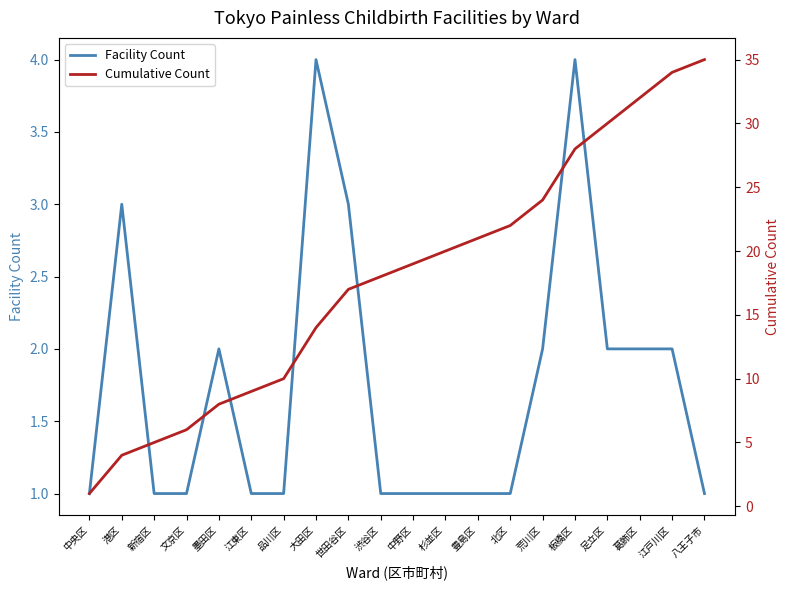

What is the average value of the Cumulative Count series?

18